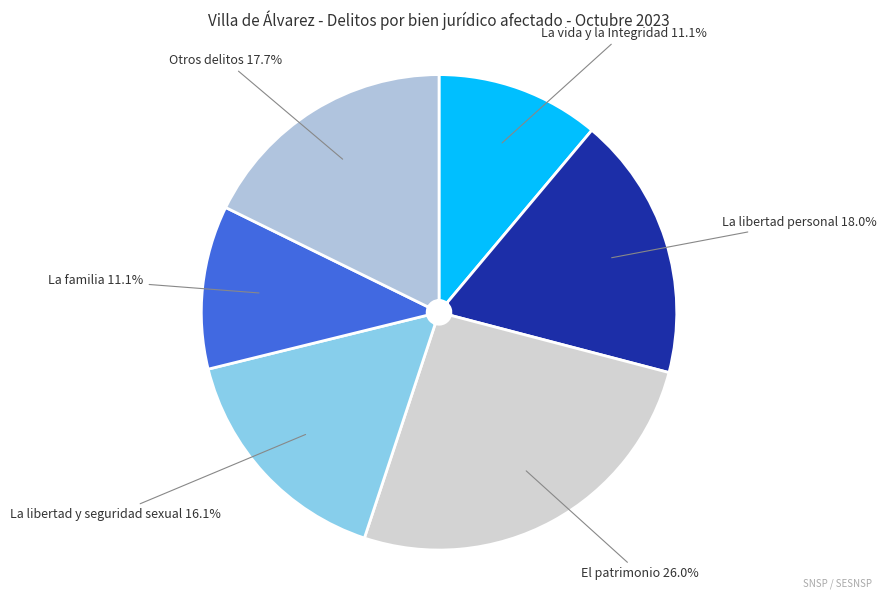

The El patrimonio slice represents 26% of the pie. True or false?

True